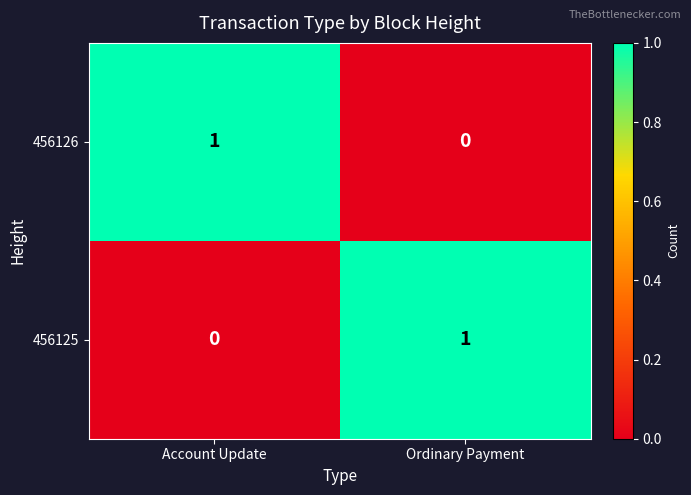

Which category has the highest value in the 456125 series?

Ordinary Payment